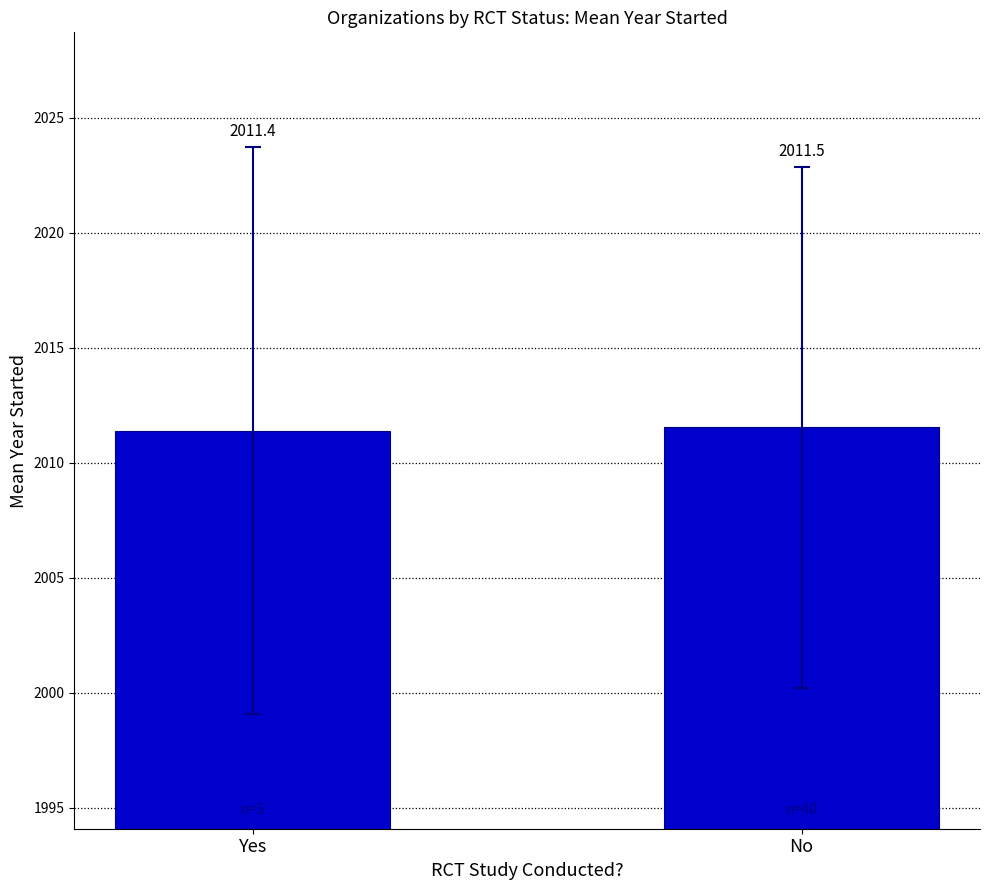

Rank the categories by value from highest to lowest.

No, Yes